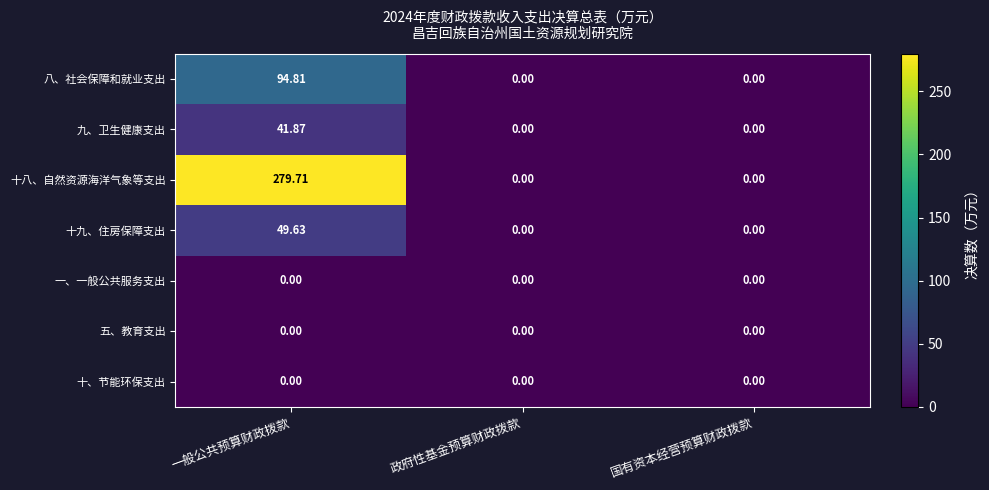

Which category has the highest value in the 九、卫生健康支出 series?

一般公共预算财政拨款